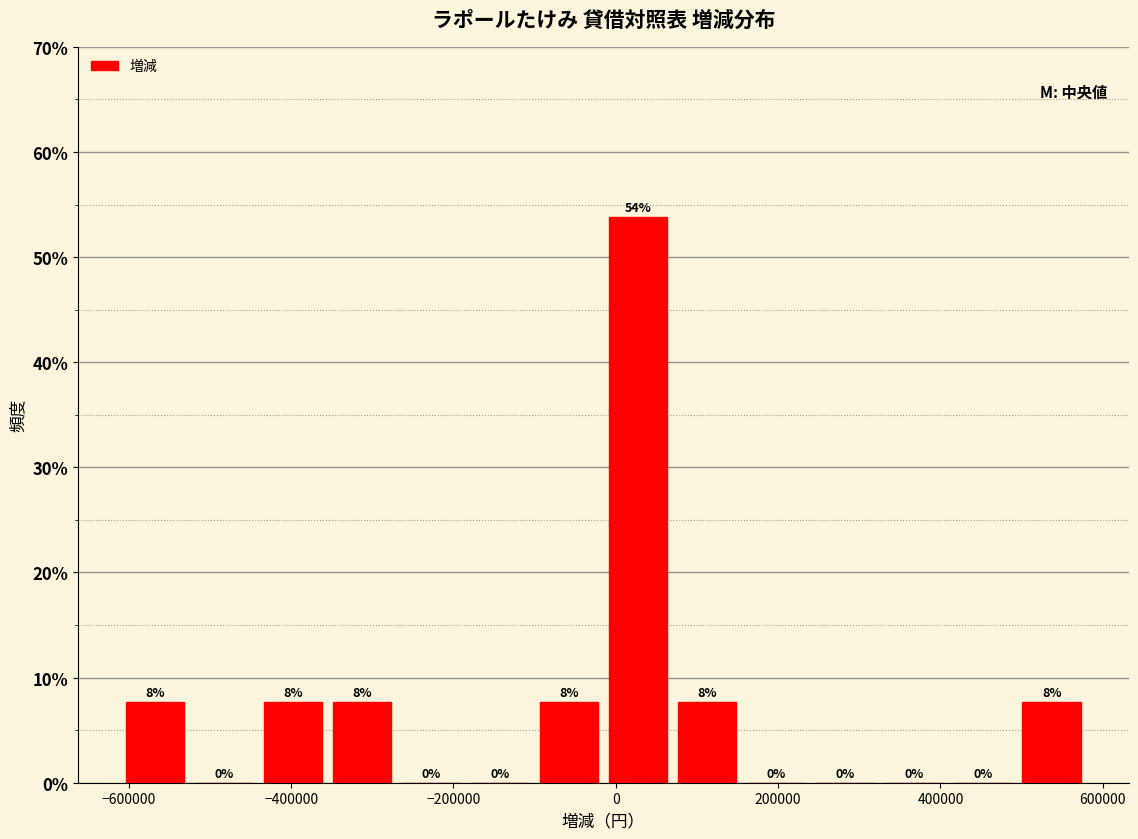

Which range on the x-axis has the tallest bar?

-20000 to 60000